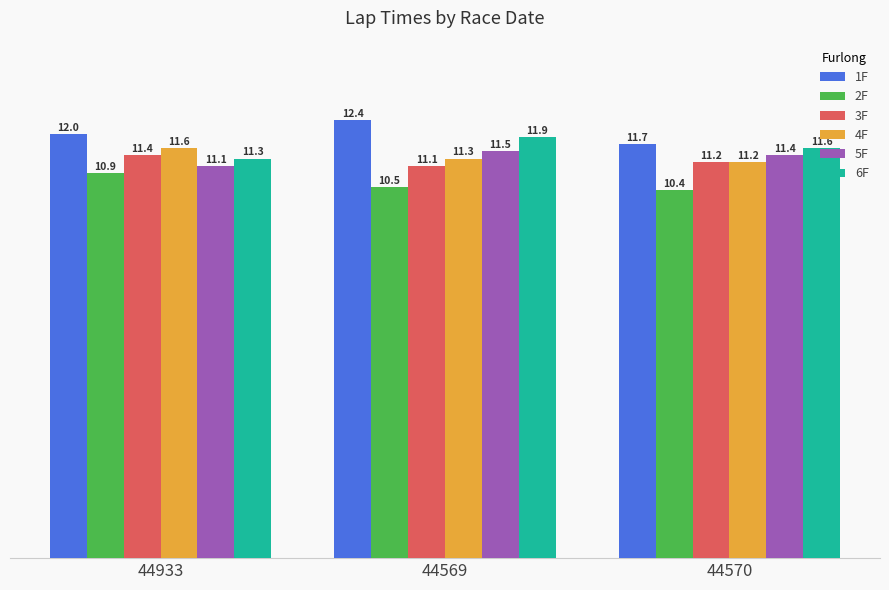

Count the 1F values in the range 11 to 12.

2